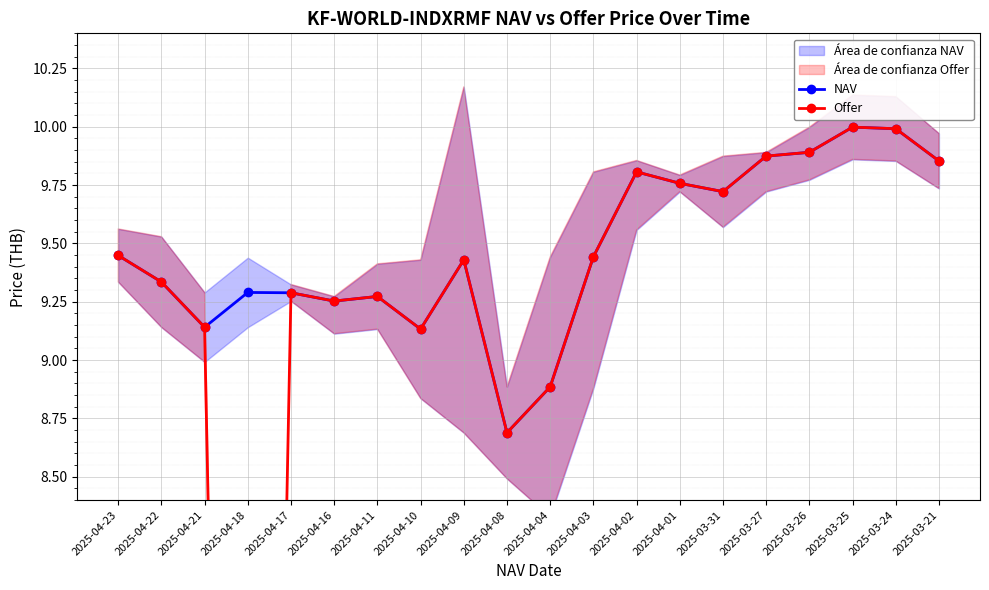

At which category is the sum across all series the highest?

2025-03-25